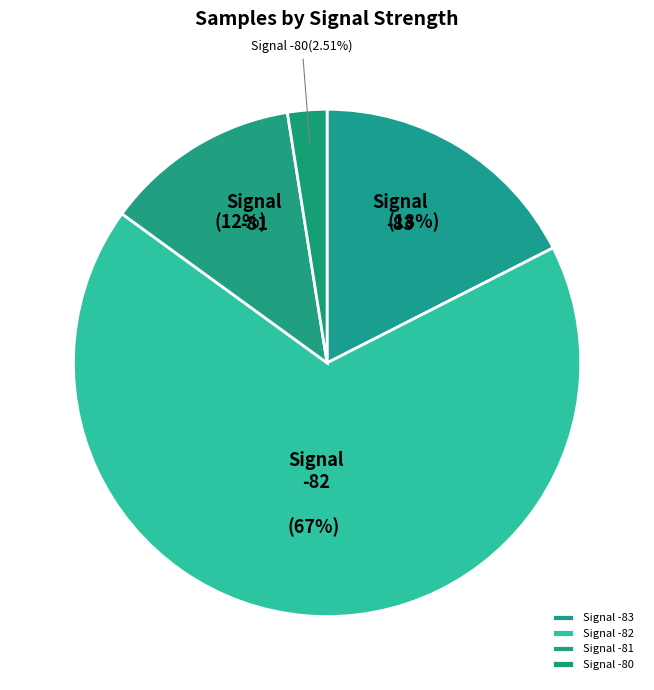

Count the number of slices in the pie.

4